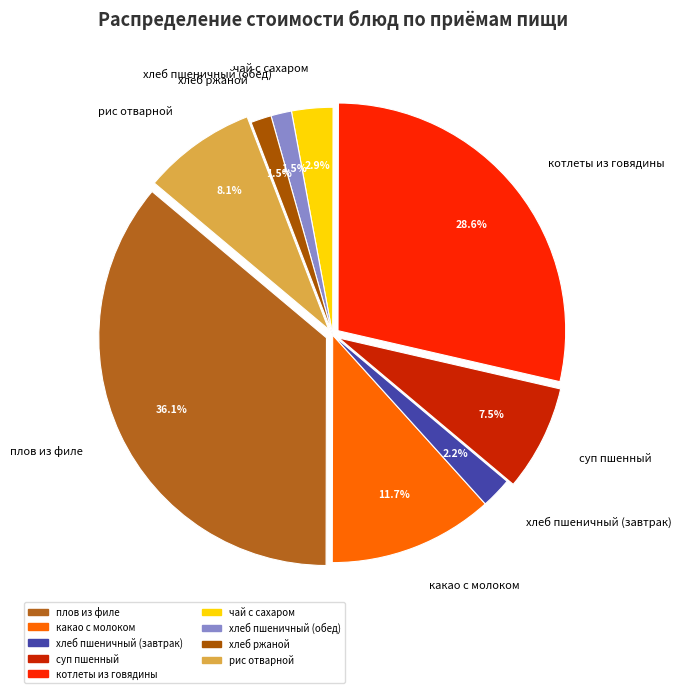

Which category has the biggest portion of the pie?

плов из филе